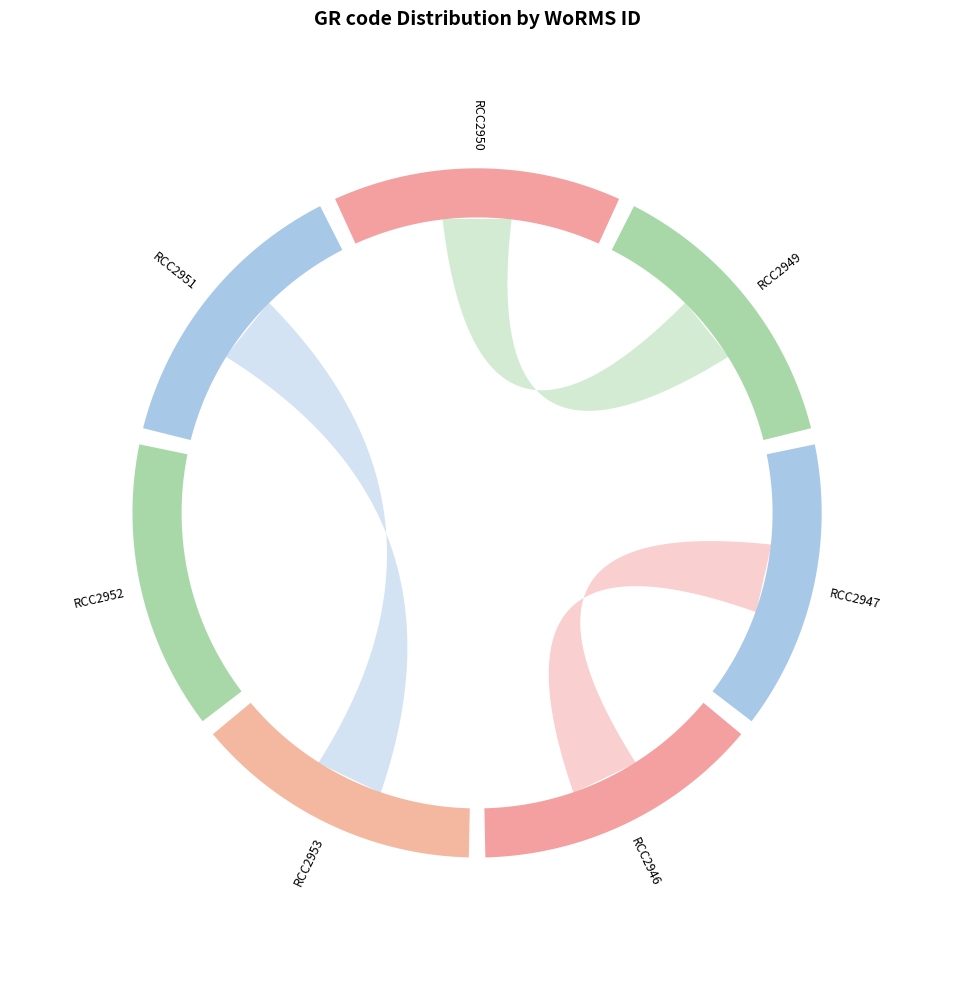

What percentage is the RCC2947 slice, to the nearest percent?

14%